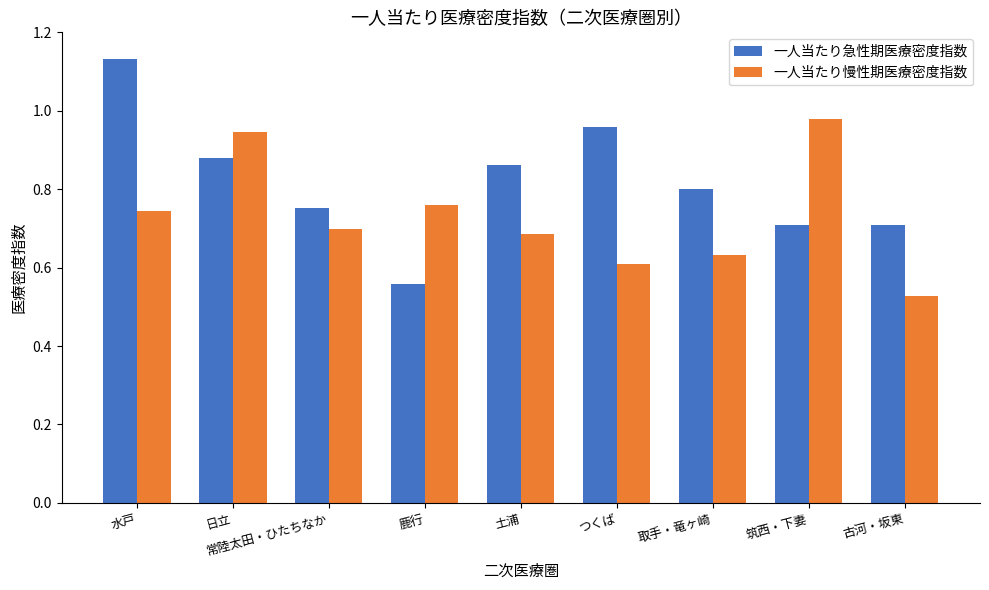

Where is 一人当たり急性期医療密度指数 nearest to the value 0?

鹿行